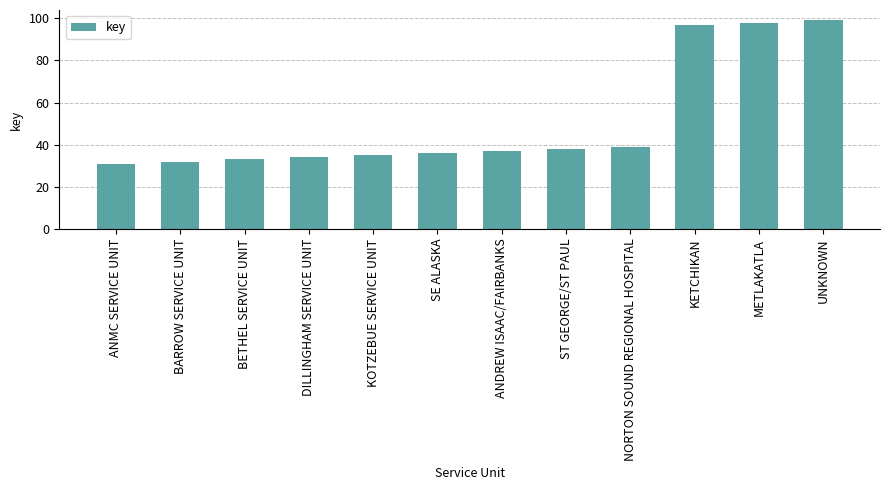

Which has a higher value, UNKNOWN or NORTON SOUND REGIONAL HOSPITAL?

UNKNOWN